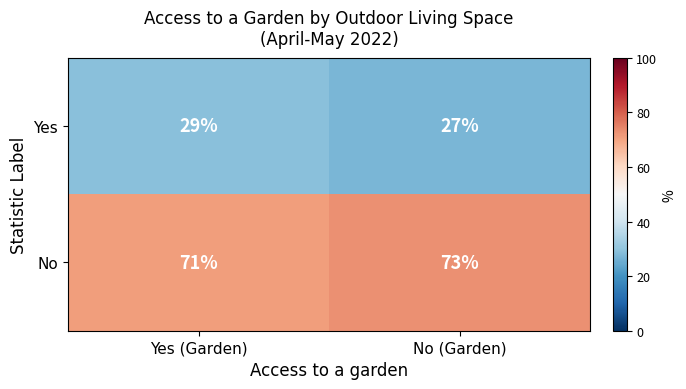

At how many categories does at least one series exceed 65?

2